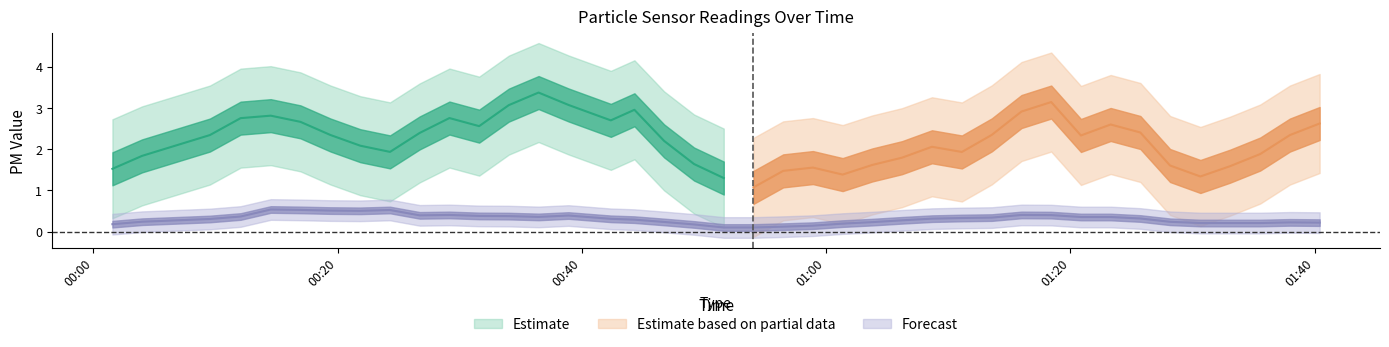

True or false: SDS_P1 and SDS_P2 cross at least once.

False